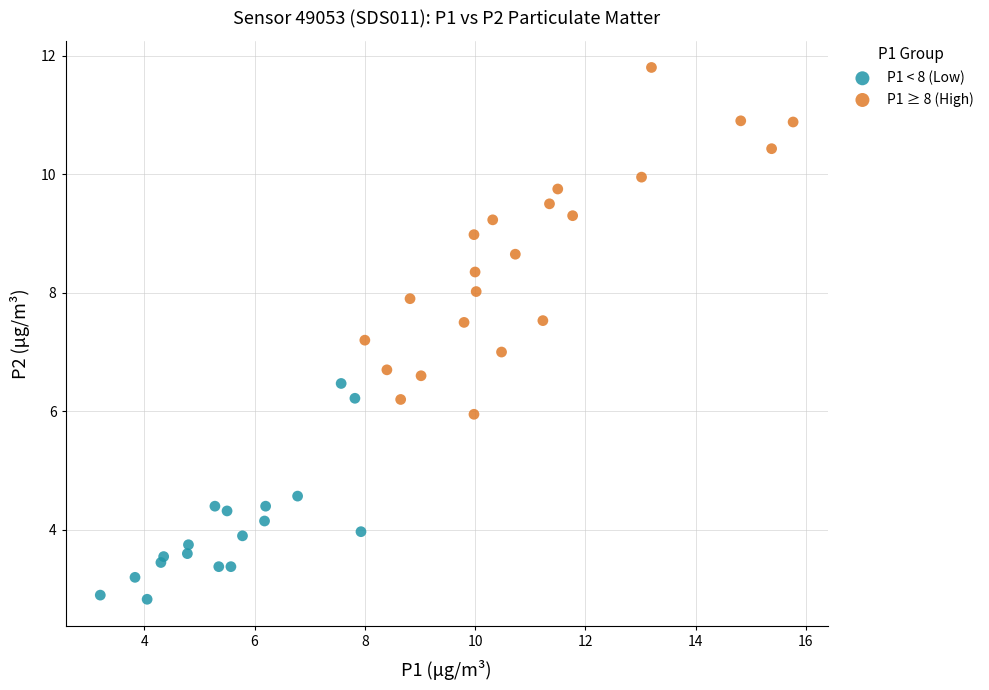

What are all the series names shown in the legend?

P1 < 8 (Low), P1 ≥ 8 (High)